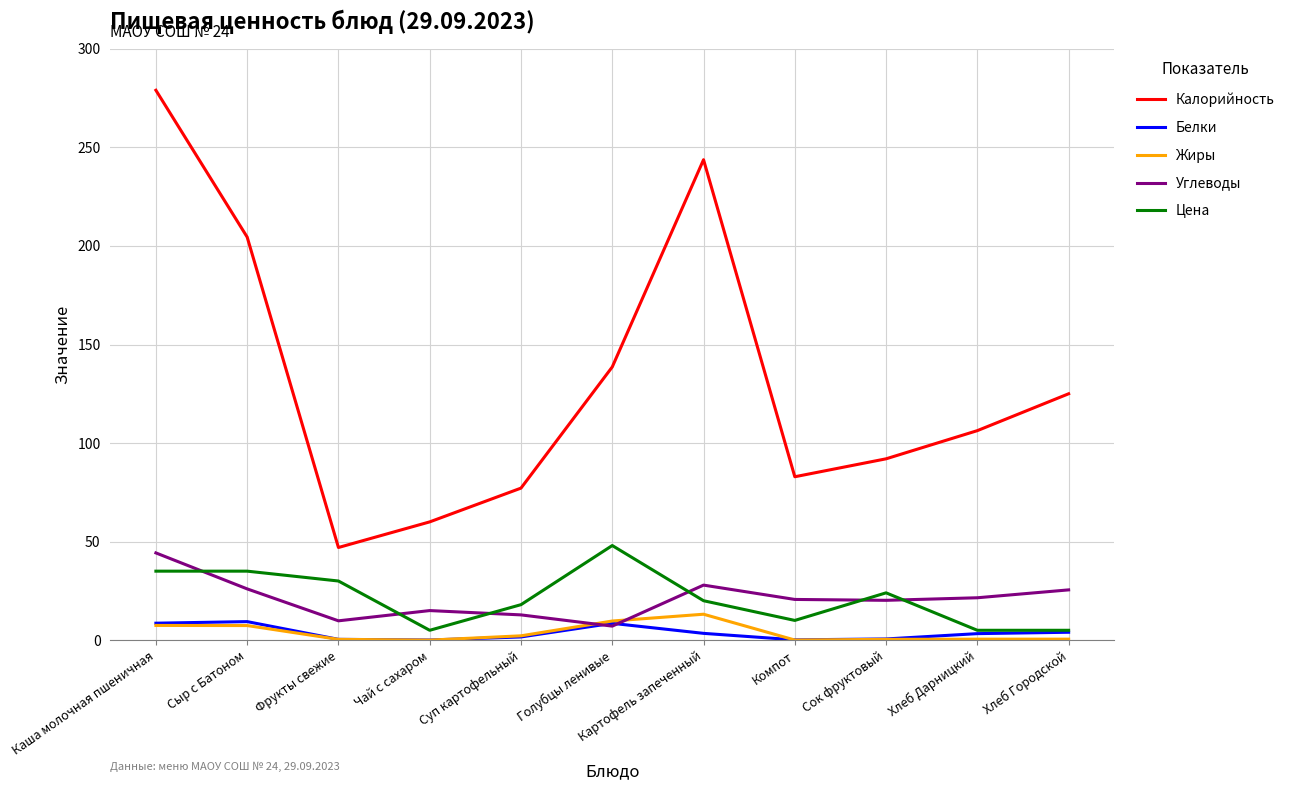

The Калорийность series shows 85.0 at Хлеб Городской. True or false?

False